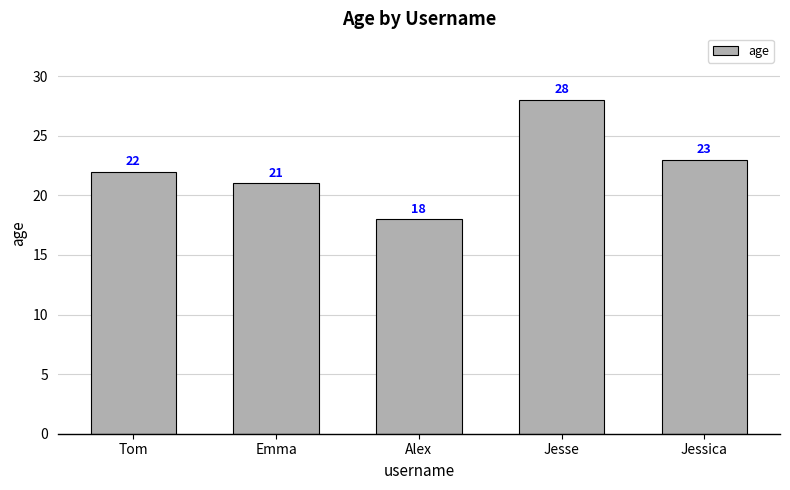

How many values are between 21 and 23?

3